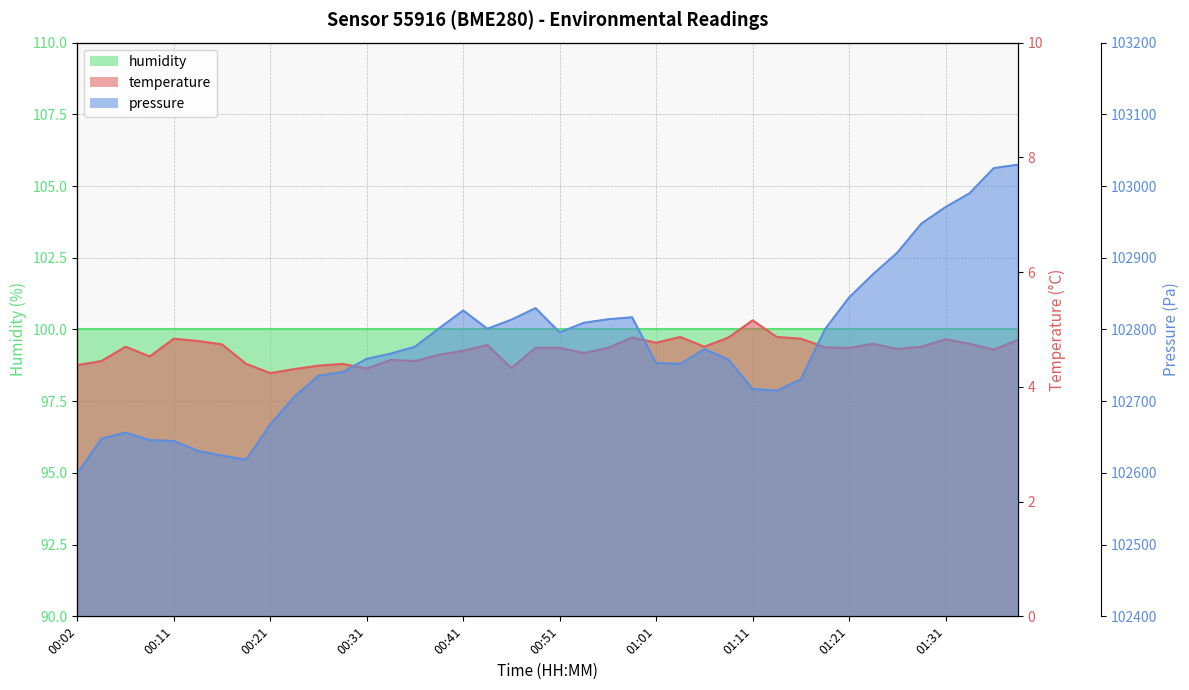

Reading left to right, transcribe all the data shown in this chart.

pressure: 102599.4	102647.7	102656.3	102645.7	102644.5	102630.8	102624.1	102618.4	102667.5	102706.2	102735.5	102740.6	102759.1	102766.4	102776.0	102801.6	102826.5	102801.0	102813.7	102829.8	102796.0	102809.3	102814.2	102817.1	102753.2	102751.9	102772.5	102758.1	102717.0	102714.7	102730.4	102800.3	102844.6	102877.3	102907.1	102947.7	102970.7	102990.0	103025.0	103029.7
temperature: 4.4	4.5	4.7	4.5	4.8	4.8	4.7	4.4	4.2	4.3	4.4	4.4	4.3	4.5	4.5	4.6	4.6	4.7	4.3	4.7	4.7	4.6	4.7	4.9	4.8	4.9	4.7	4.9	5.2	4.9	4.8	4.7	4.7	4.8	4.7	4.7	4.8	4.8	4.7	4.8